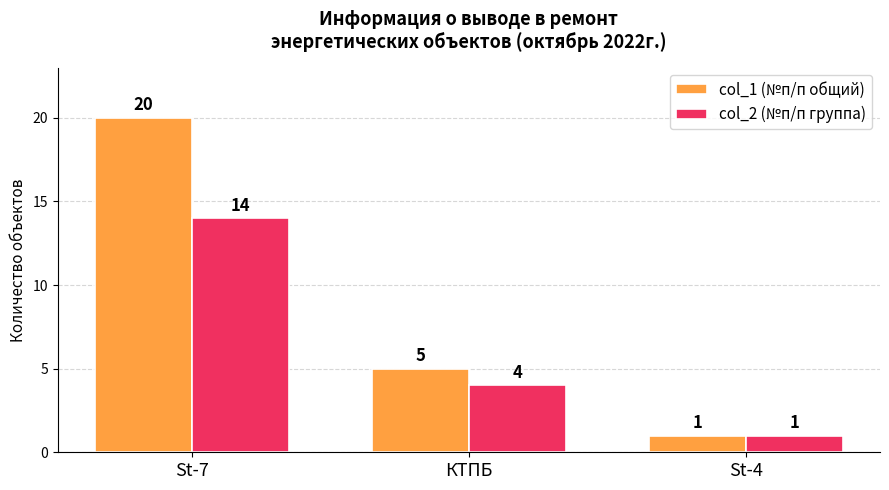

How many distinct data groups are displayed?

2